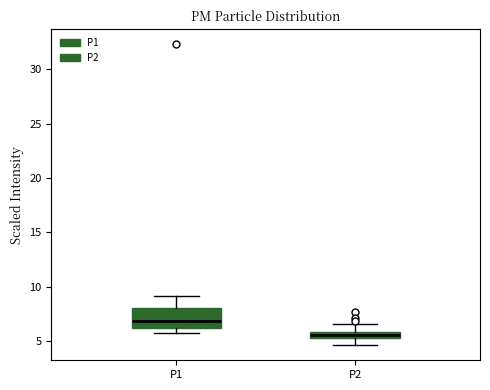

Which box has the lowest median line?

P2